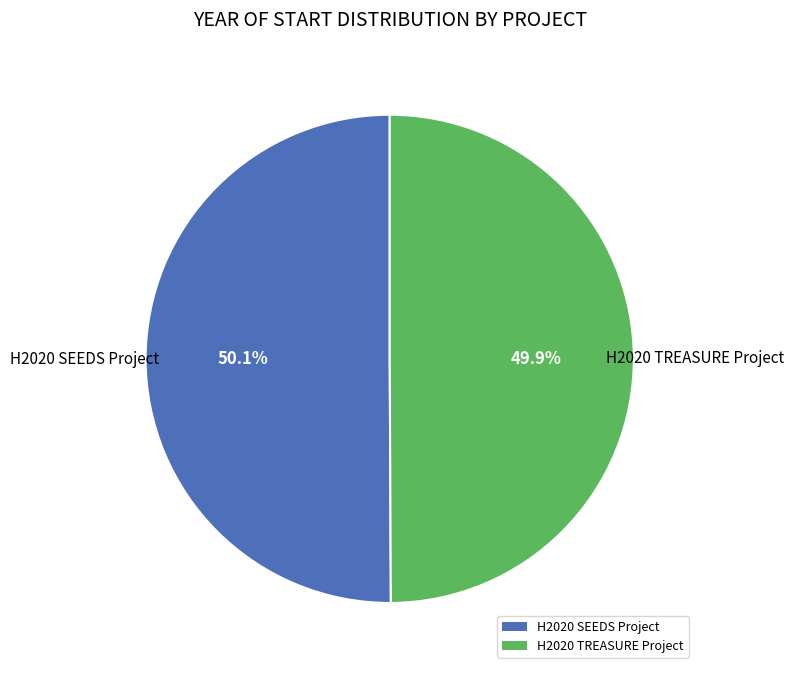

Do H2020 SEEDS Project and H2020 TREASURE Project together represent more than half of the pie?

Yes